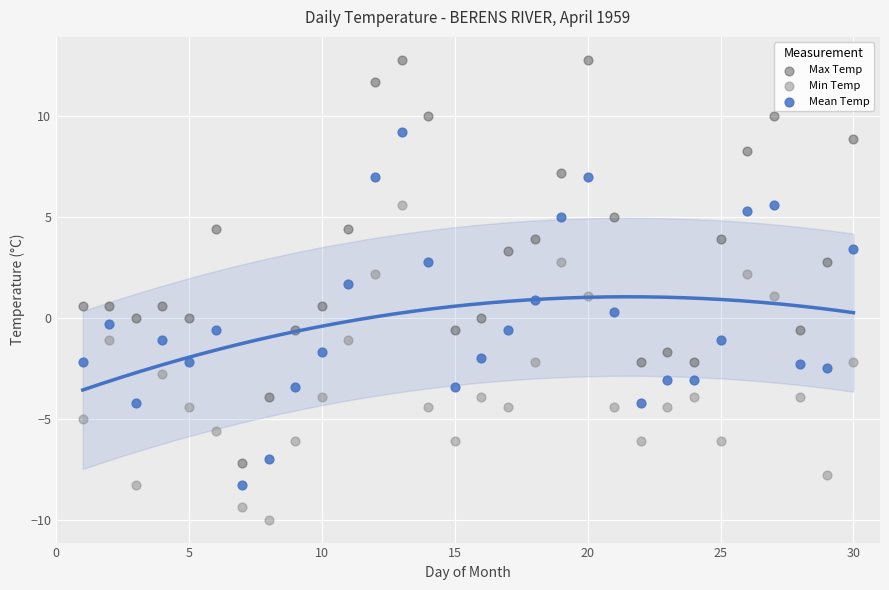

Which series has the largest Y range (max minus min)?

Max Temp